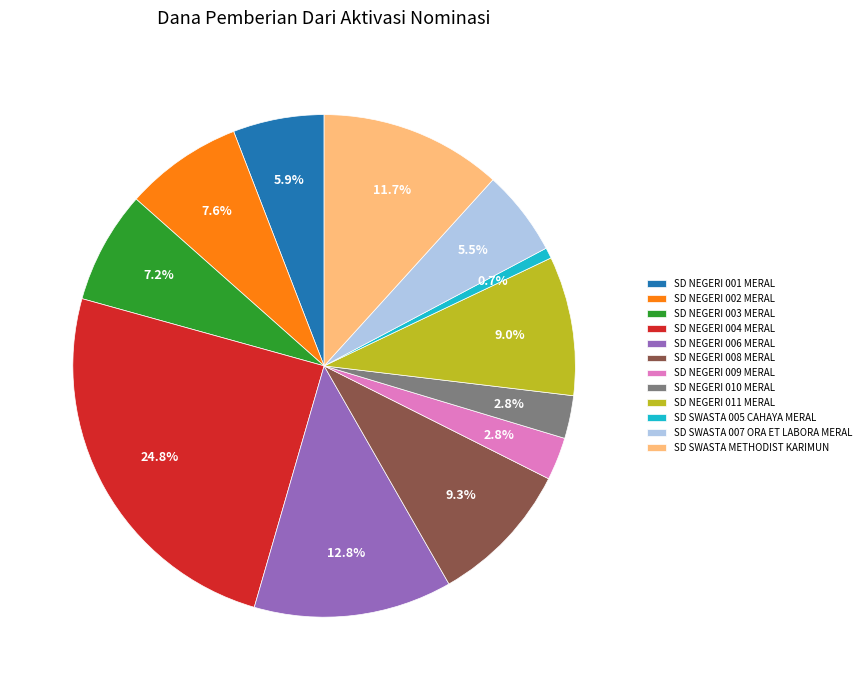

Is the sum of SD NEGERI 002 MERAL and SD SWASTA 007 ORA ET LABORA MERAL greater than half?

No